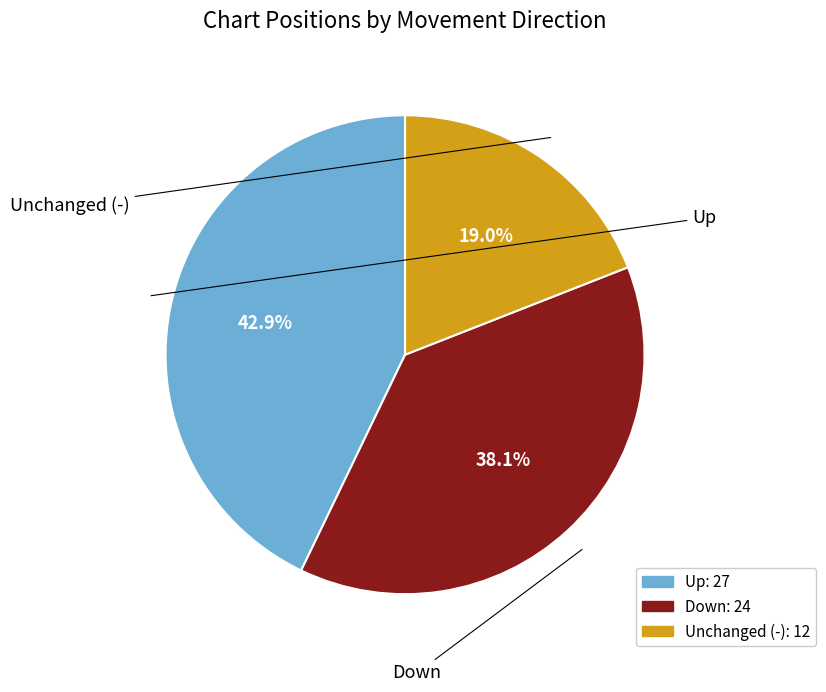

Does any single category account for the majority?

No